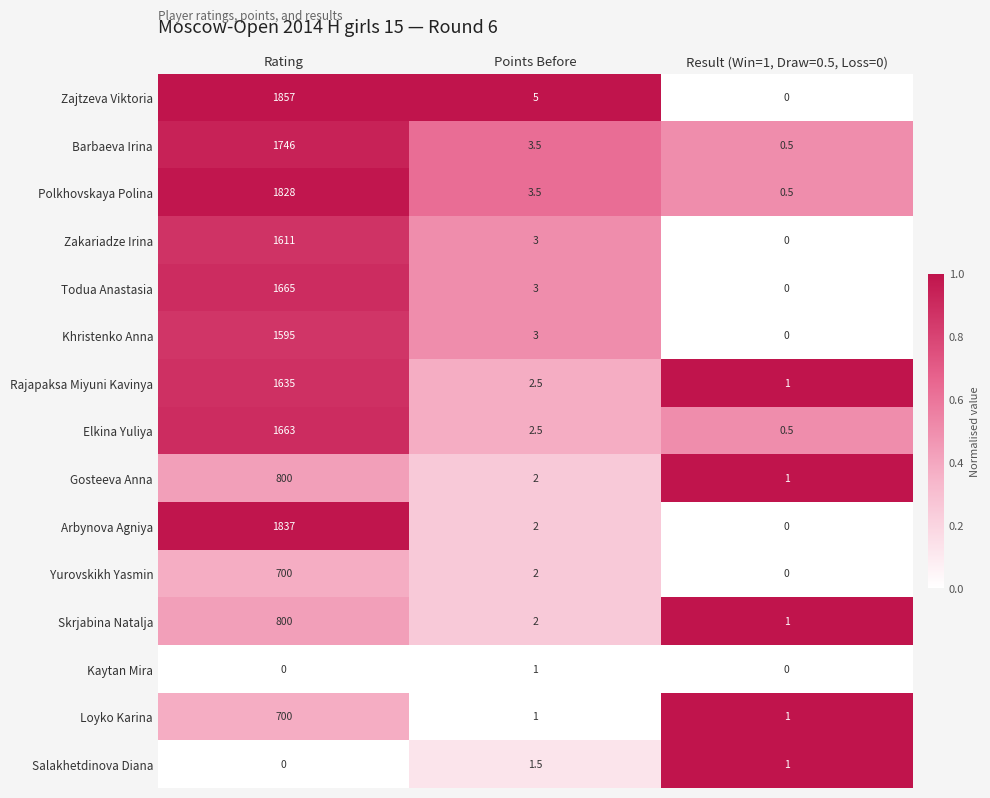

Which series has the largest total across all categories?

Zajtzeva Viktoria